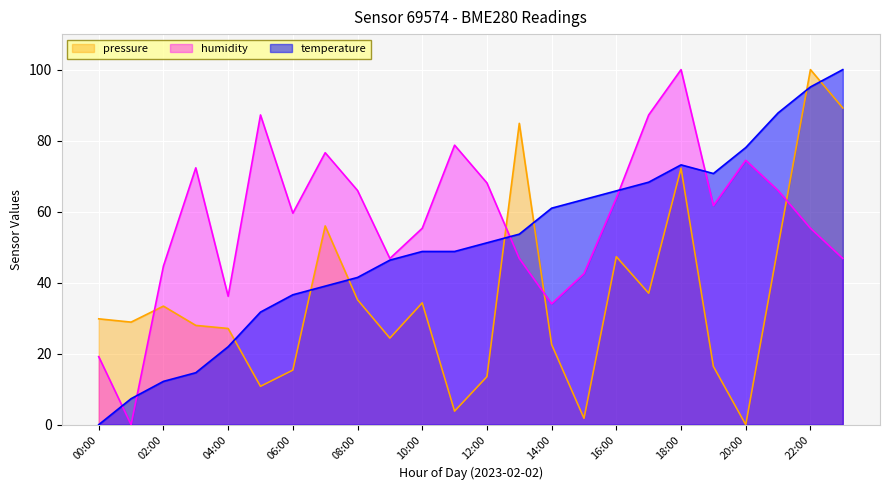

Is the value of temperature at 02:00 greater than the value of pressure at 20:00?

Yes